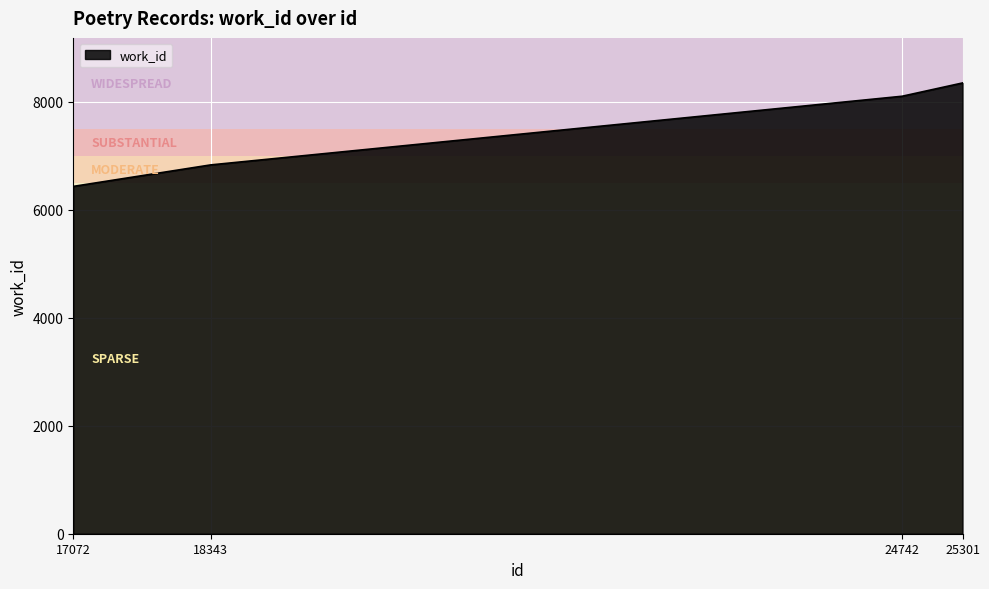

Reading left to right, transcribe all the data shown in this chart.

6434	6832	8104	8350